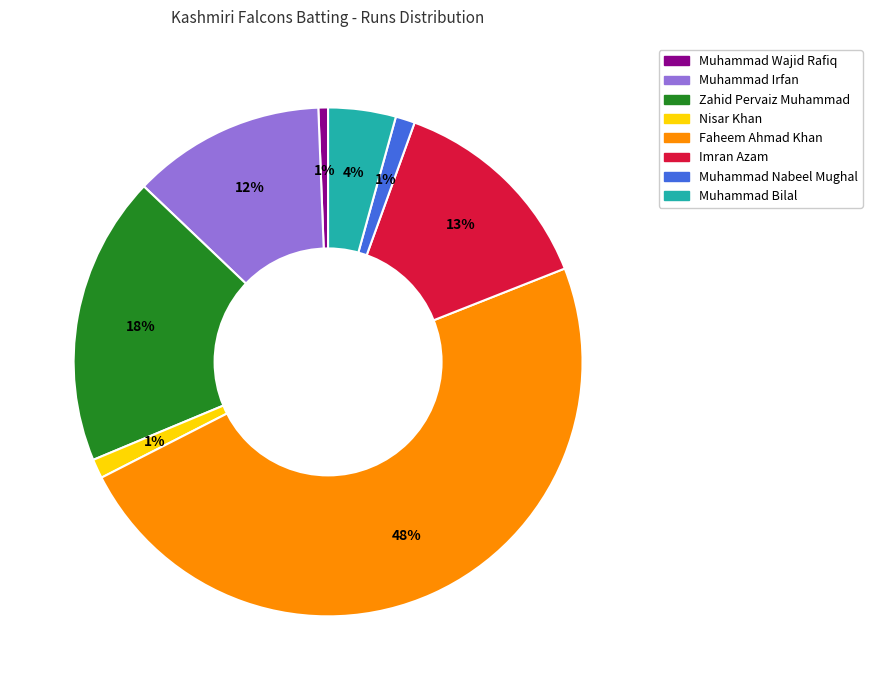

Is there a majority slice in this chart?

No